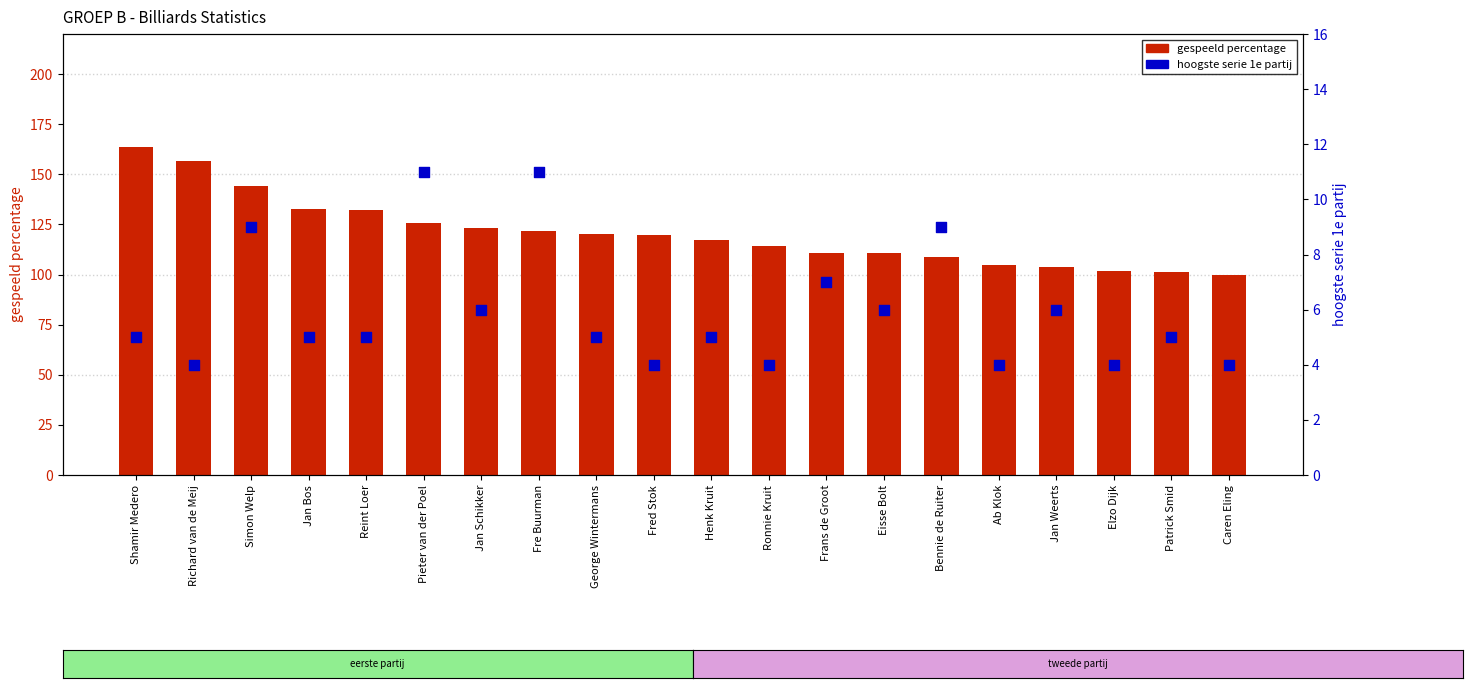

Which series contains the highest Y value?

gespeeld percentage